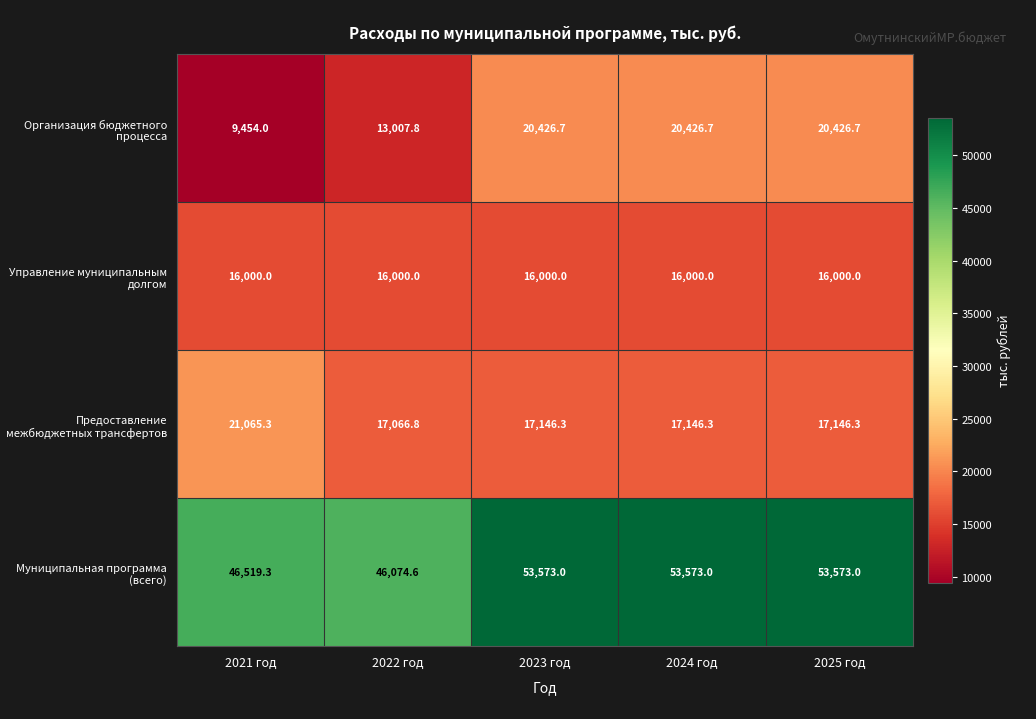

The value of Управление муниципальным долгом at 2024 год is 16000.0. True or false?

True